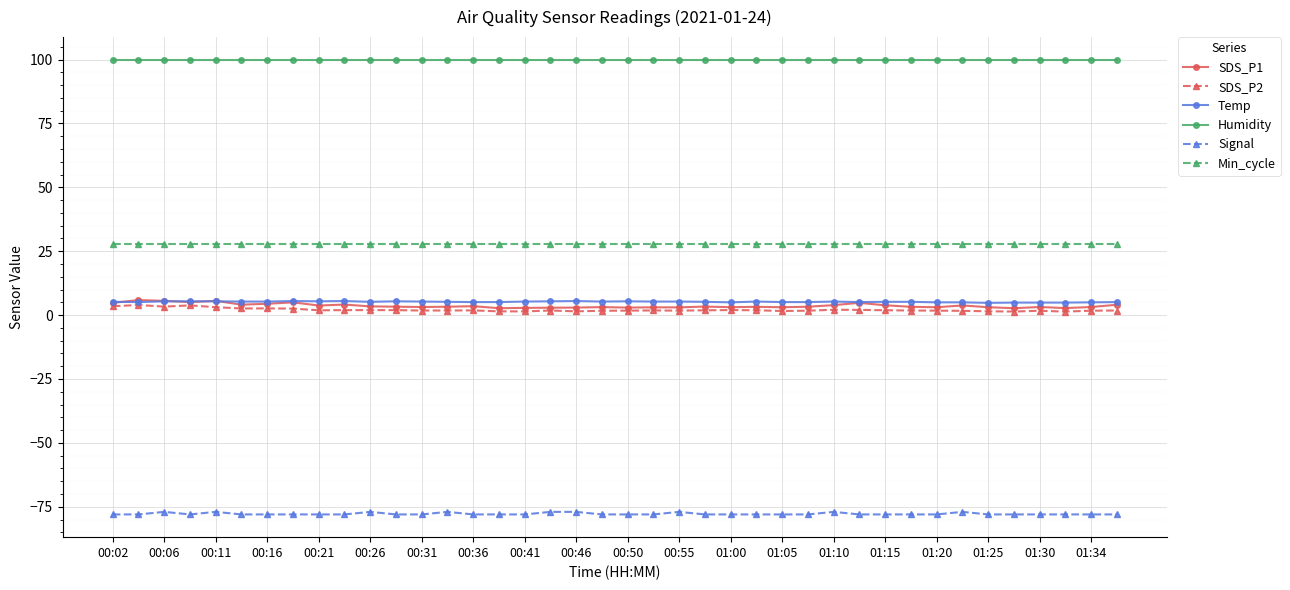

How many series are shown in this chart?

6